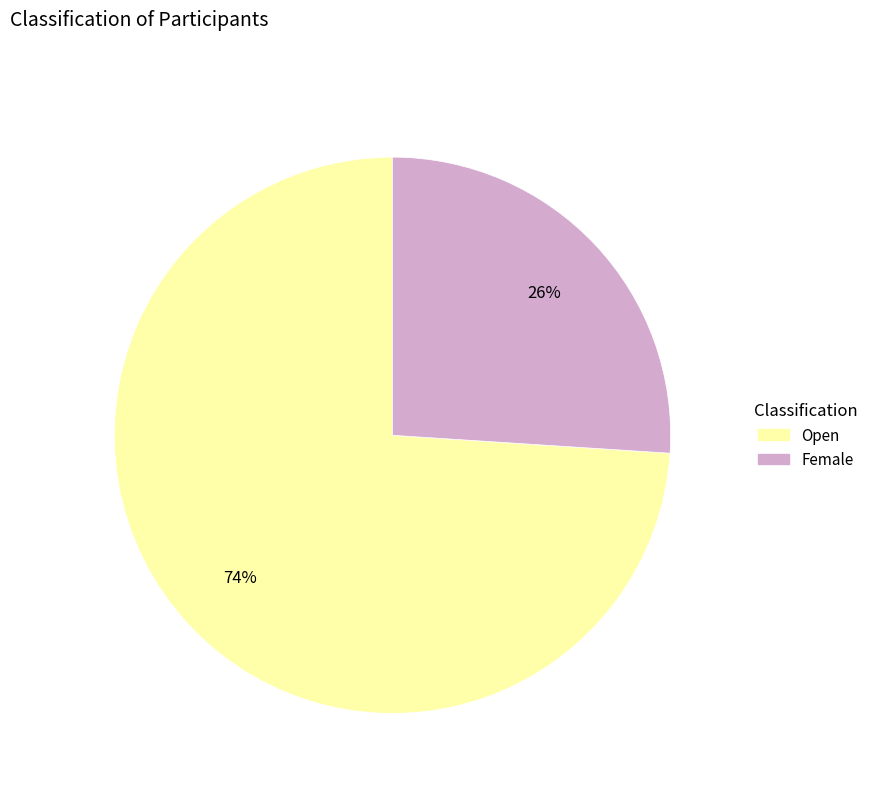

To the nearest percent, what is the combined percentage of Female and Open?

100%